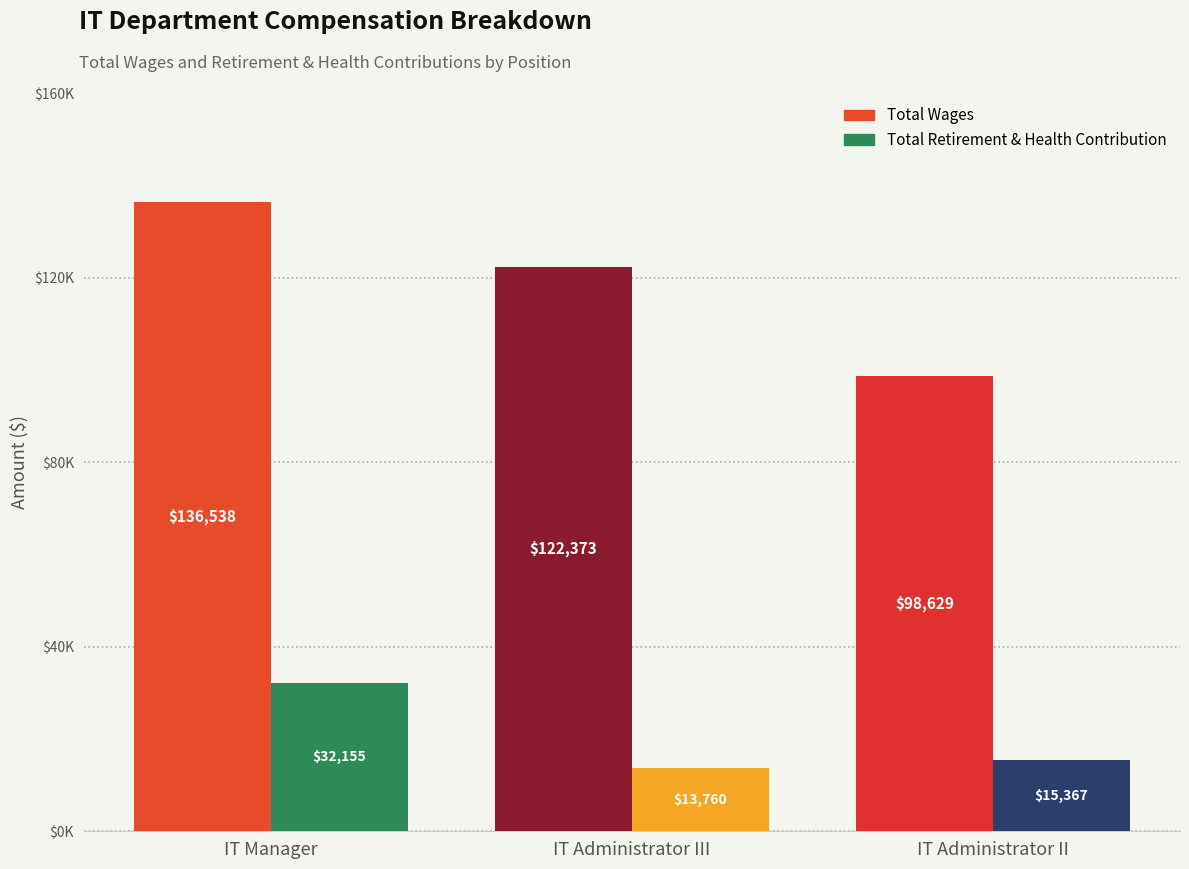

What is the label of the 3rd bar from the right?

IT Manager